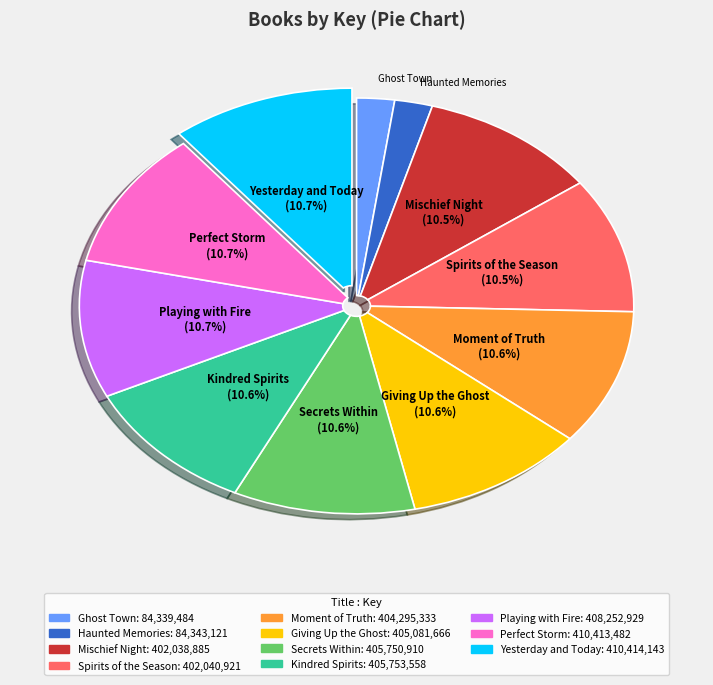

Approximately how many times larger is the value at Playing with Fire compared to Yesterday and Today?

1.0